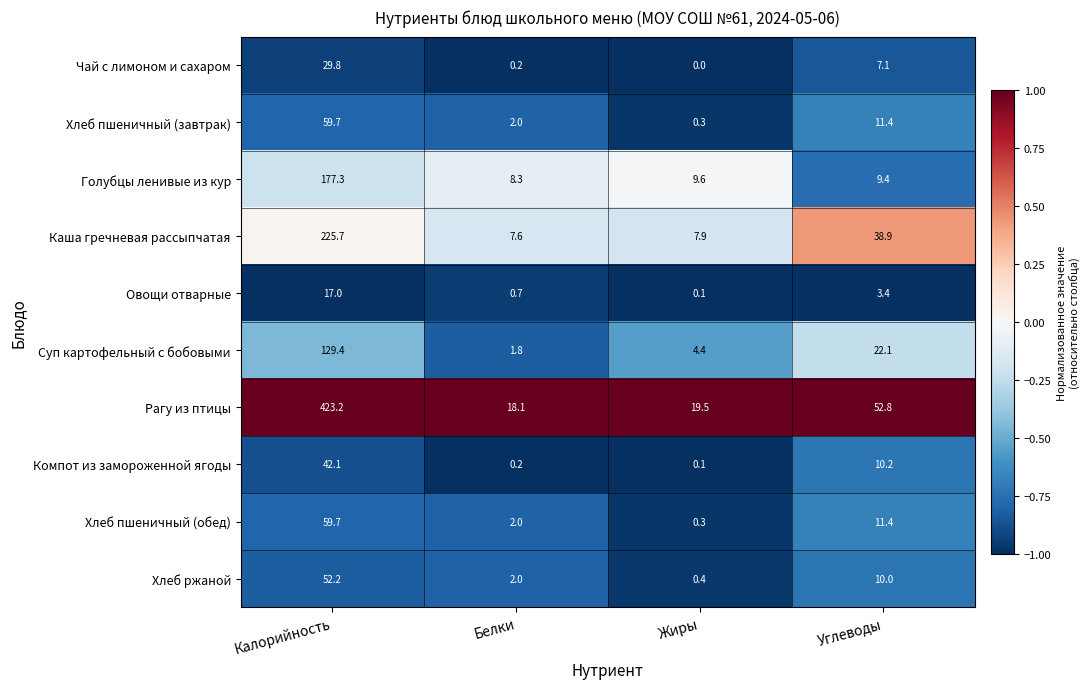

Rank the categories by Хлеб пшеничный (завтрак) value from lowest to highest.

Жиры, Белки, Углеводы, Калорийность